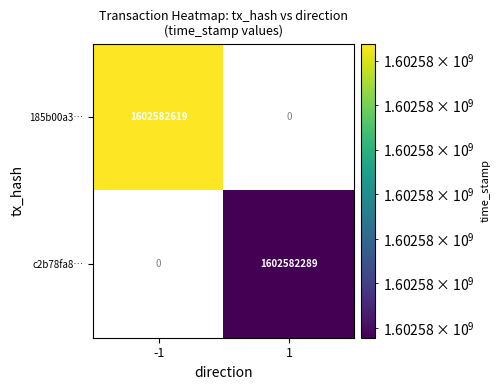

The 185b00a3b168580e49d9561539164316c2dd238 series shows -1 at direction. True or false?

False